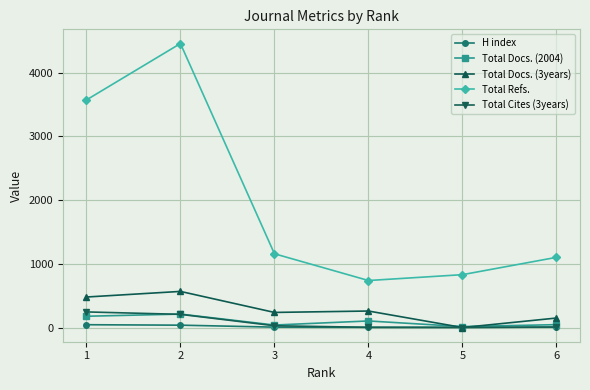

What is the value of the Total Cites (3years) point at the 6th from the left?

8